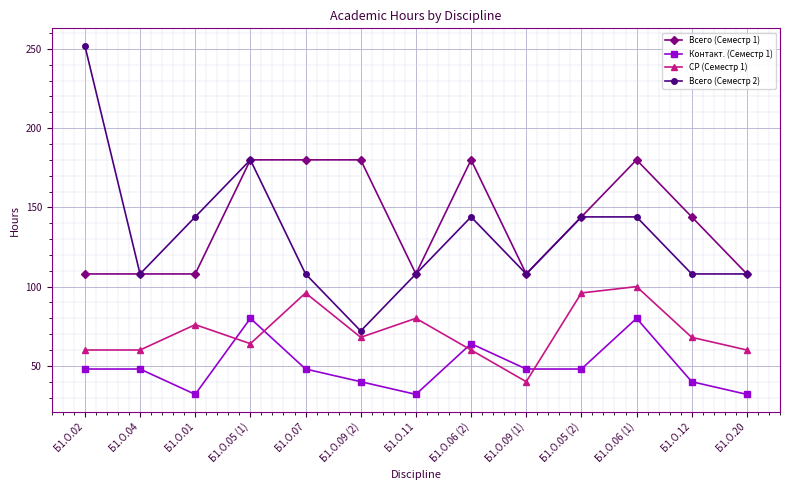

What is the lowest value of the Всего (Семестр 1) series?

108